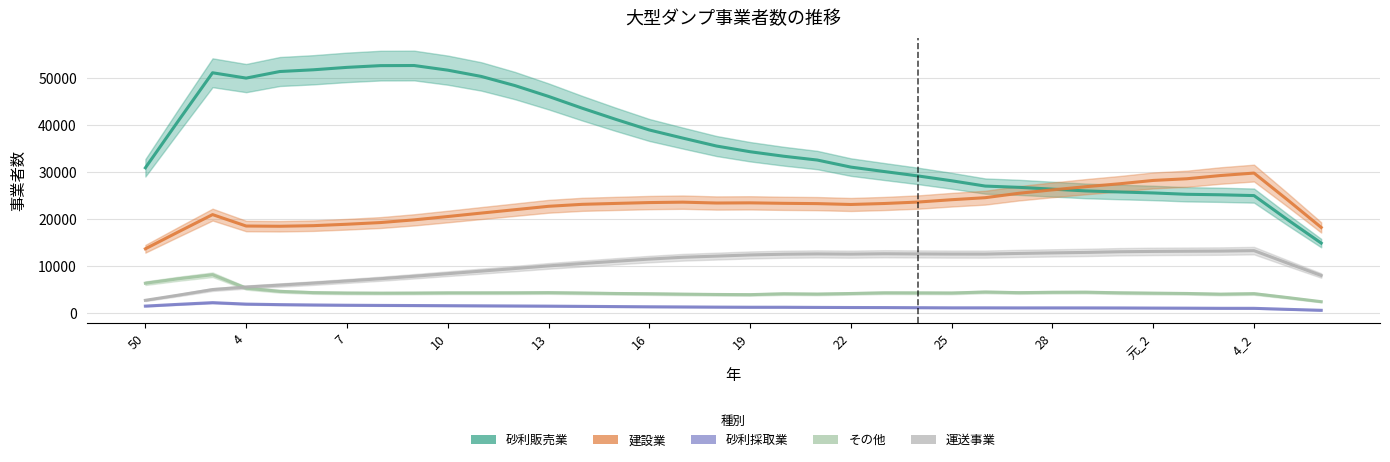

True or false: 運送事業 and 砂利販売業 intersect in this chart.

False